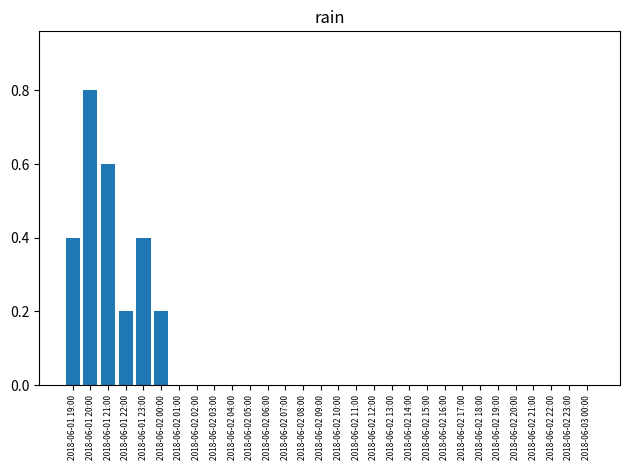

Count the values in the range 0 to 1.

30